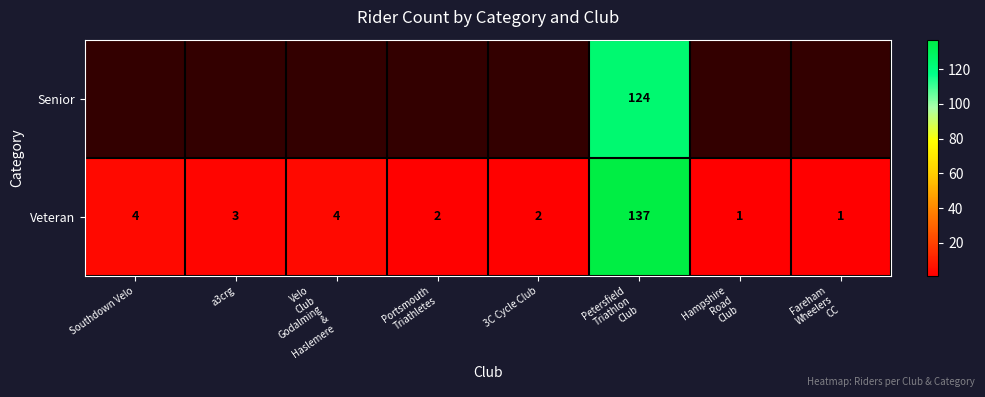

The value of Veteran at Southdown Velo is 4. True or false?

True